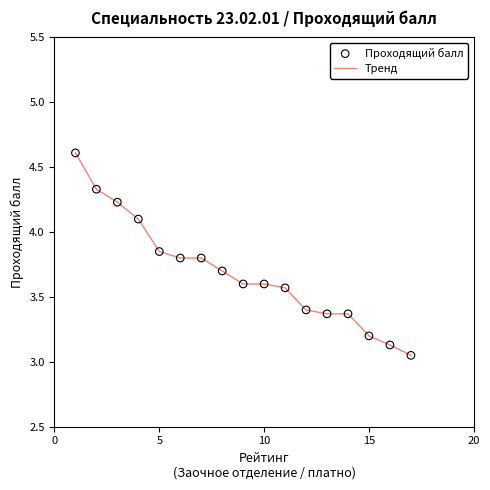

What is the greatest value displayed?

4.6